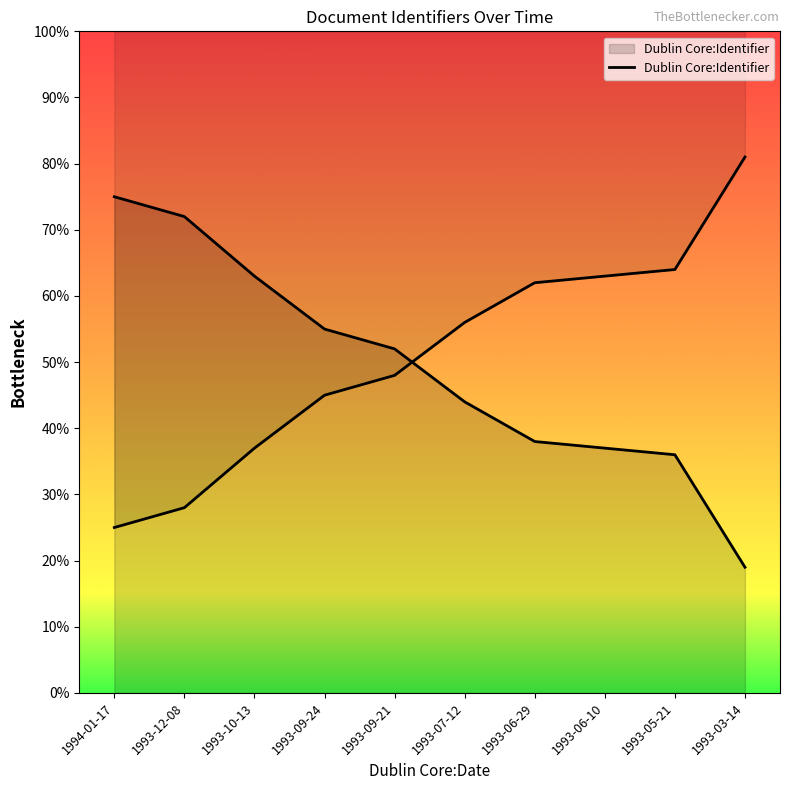

What position from the left is 1993-06-29?

7